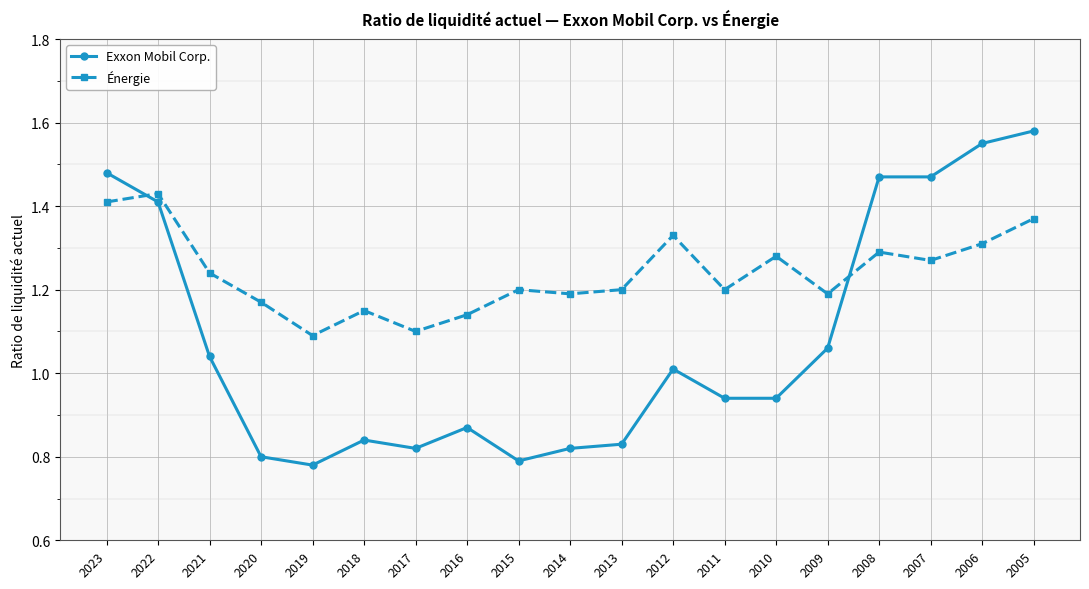

What is the difference between the second highest and second lowest values in the Énergie series?

0.3